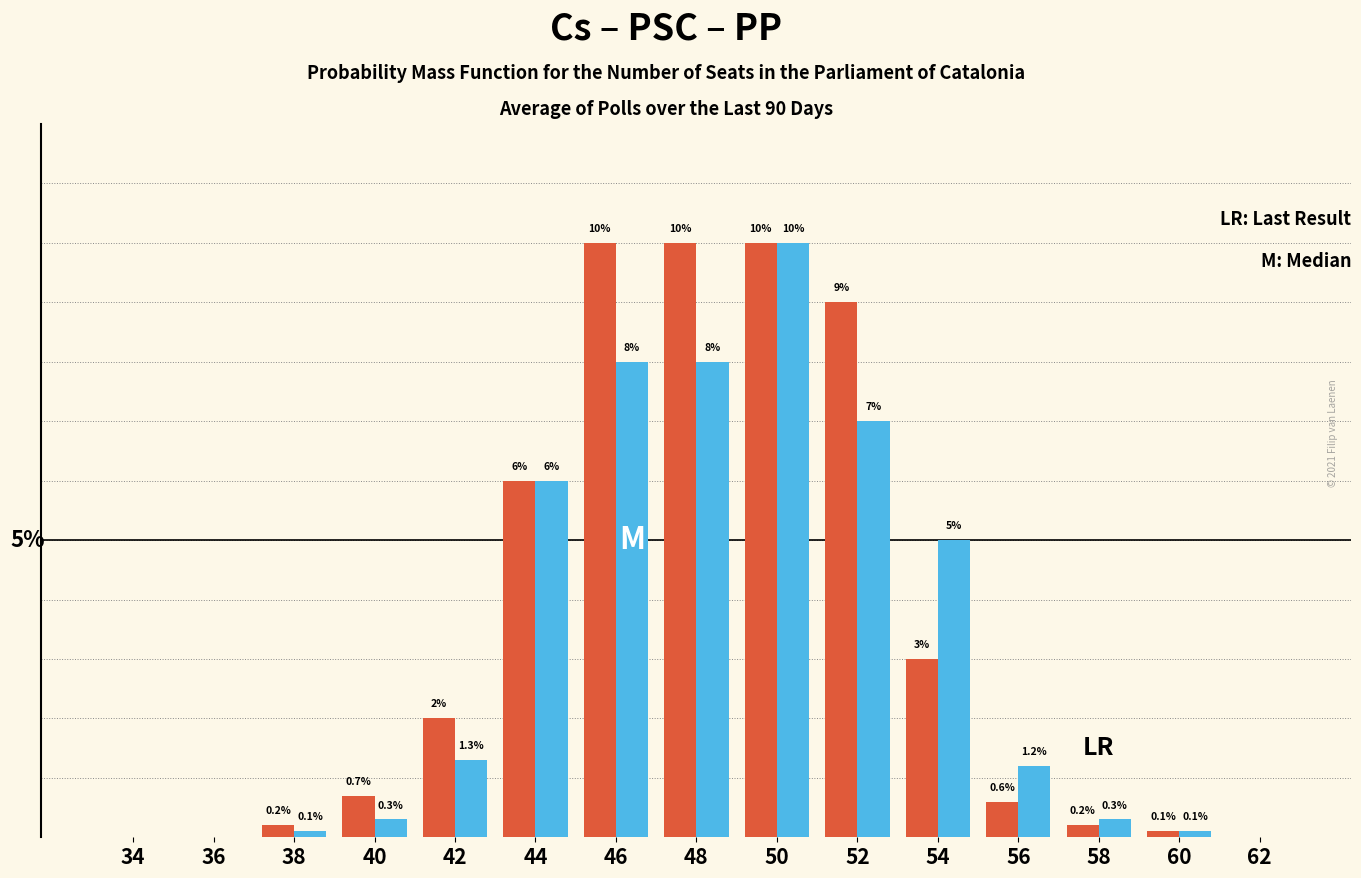

Is it true that Last Result equals 6.7 at 34?

False